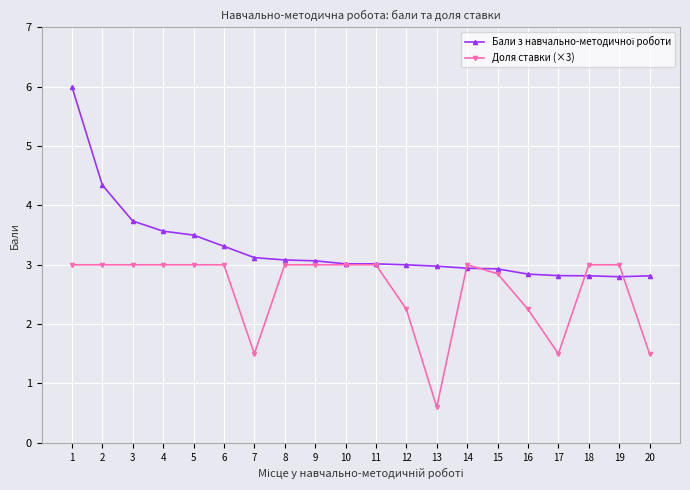

What is the difference between the highest and lowest values at 13?

2.4